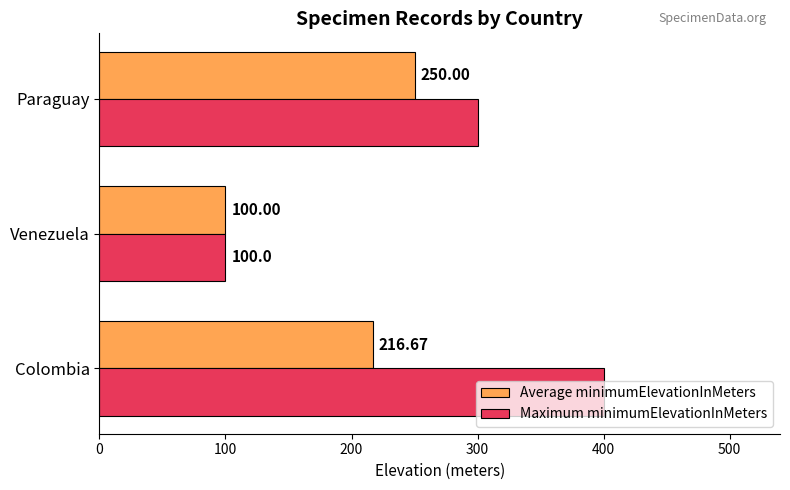

What is the difference between the maximum and second lowest values in the Maximum minimumElevationInMeters series?

100.0